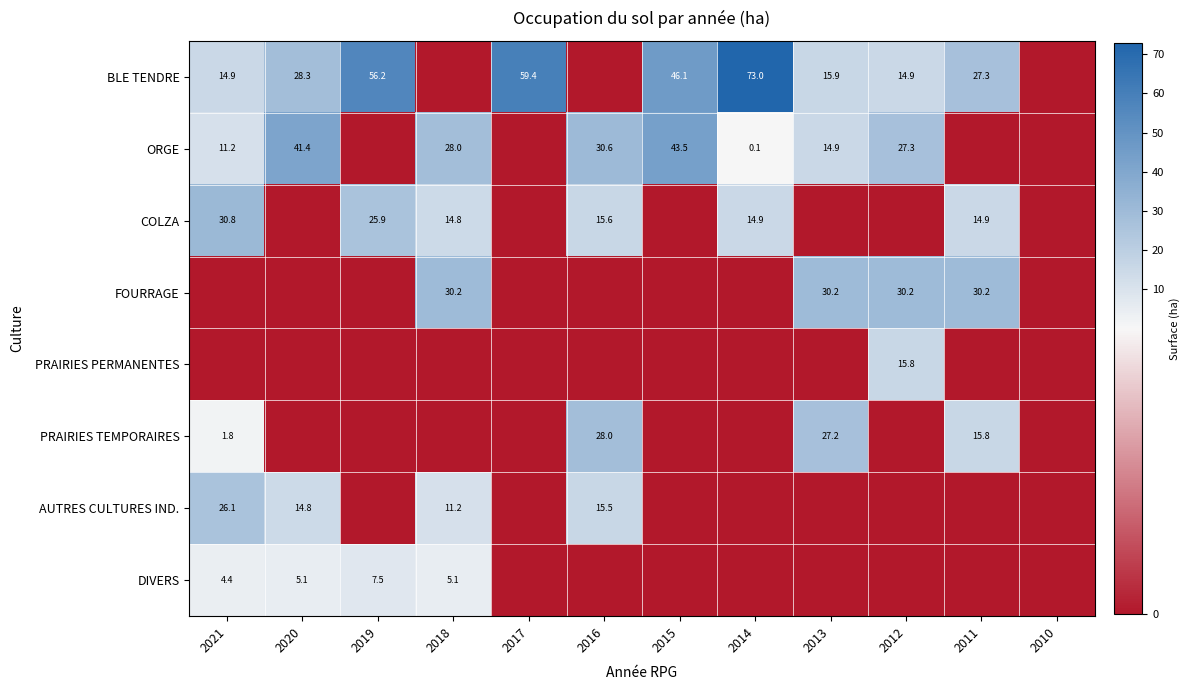

True or false: ORGE has a value of 21.3 at 2013.

False